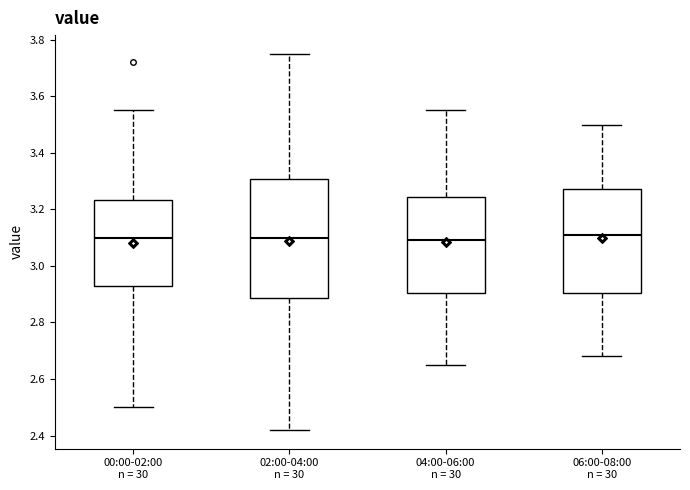

Which box is the tallest, from its lower edge to its upper edge?

02:00-04:00 n = 30